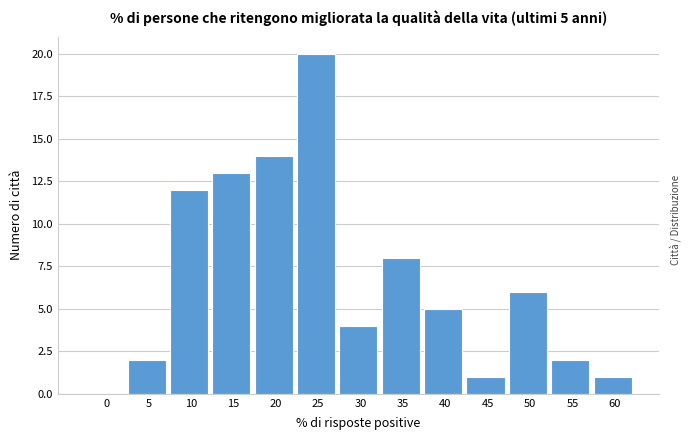

Reading right to left, extract all data points from this chart.

60=1	55=2	50=6	45=1	40=5	35=8	30=4	25=20	20=14	15=13	10=12	5=2	0=0